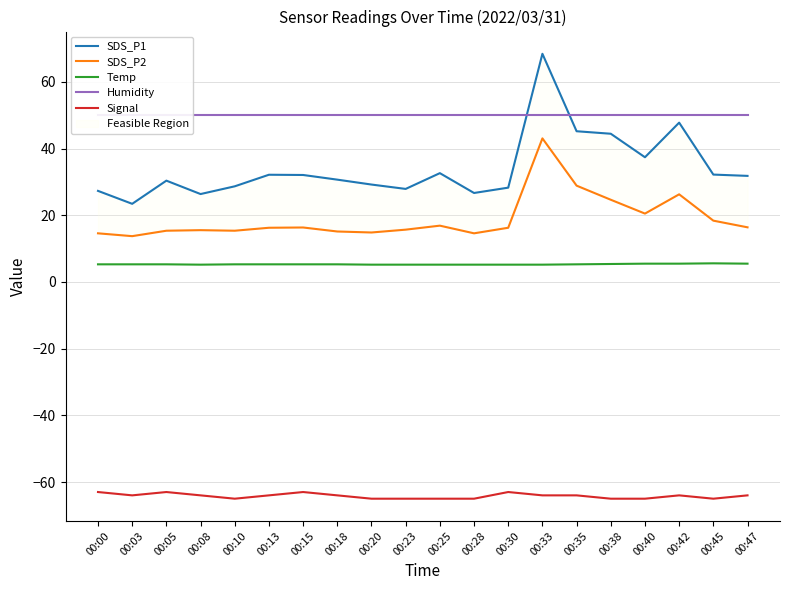

Rank the categories by Humidity value from lowest to highest.

00:00, 00:03, 00:05, 00:08, 00:10, 00:13, 00:15, 00:18, 00:20, 00:23, 00:25, 00:28, 00:30, 00:33, 00:35, 00:38, 00:40, 00:42, 00:45, 00:47